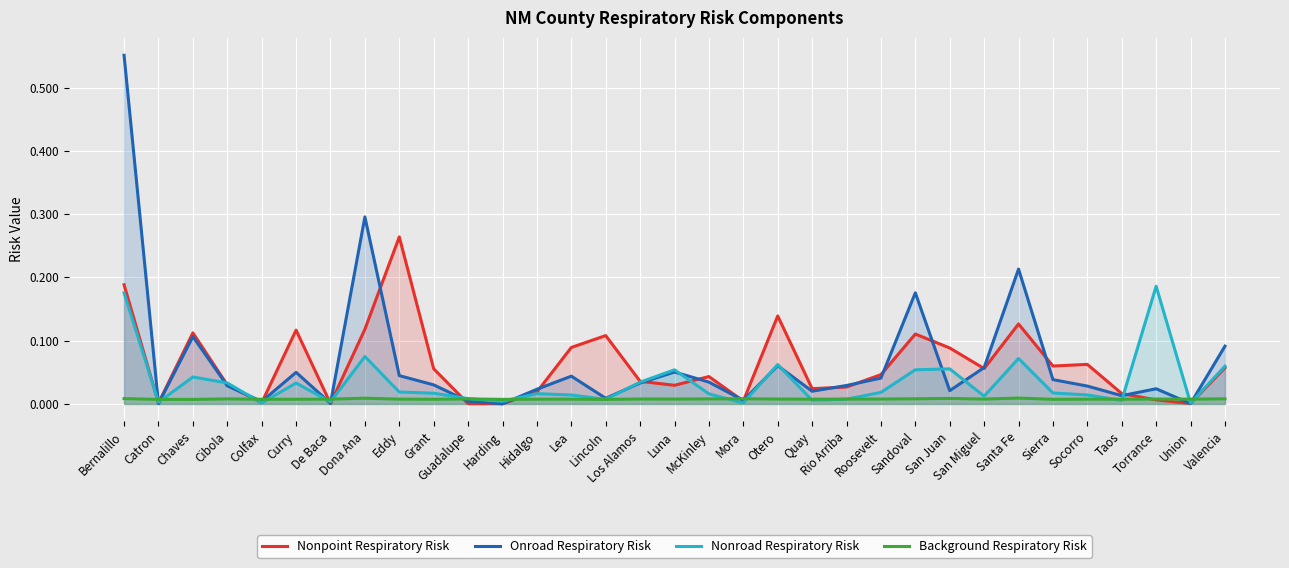

At Torrance, list the series in order from largest to smallest.

Nonroad Respiratory Risk, Onroad Respiratory Risk, Background Respiratory Risk, Nonpoint Respiratory Risk